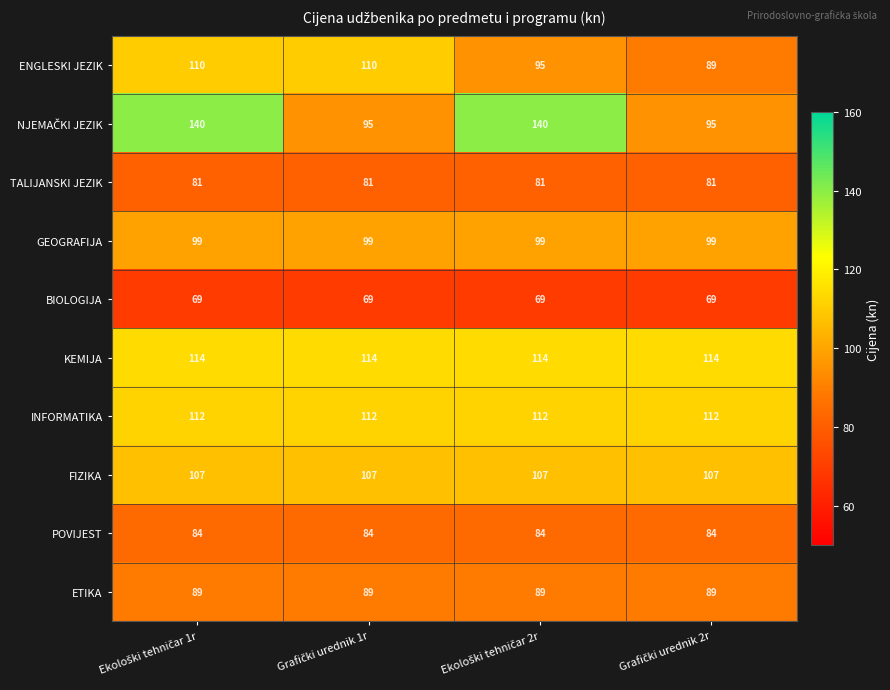

What is the greatest value displayed?

140